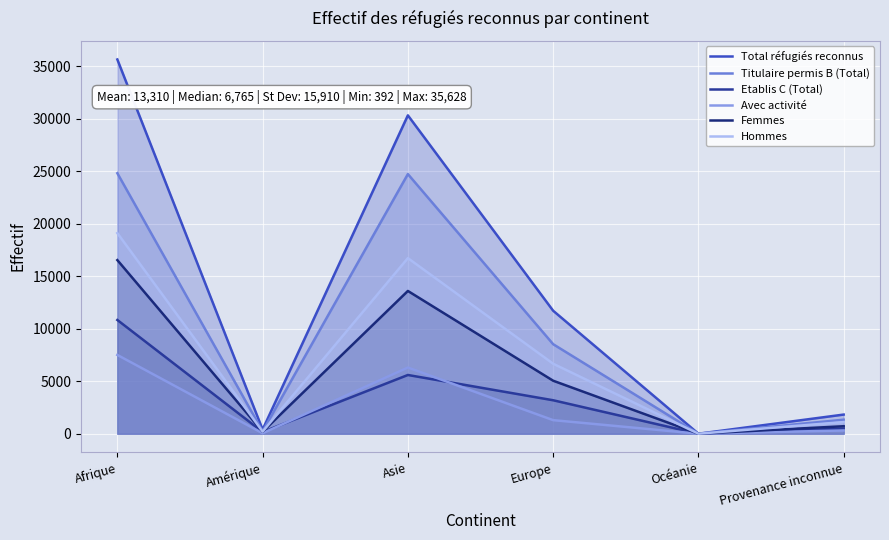

How many data points in Total réfugiés reconnus are less than 11708?

3